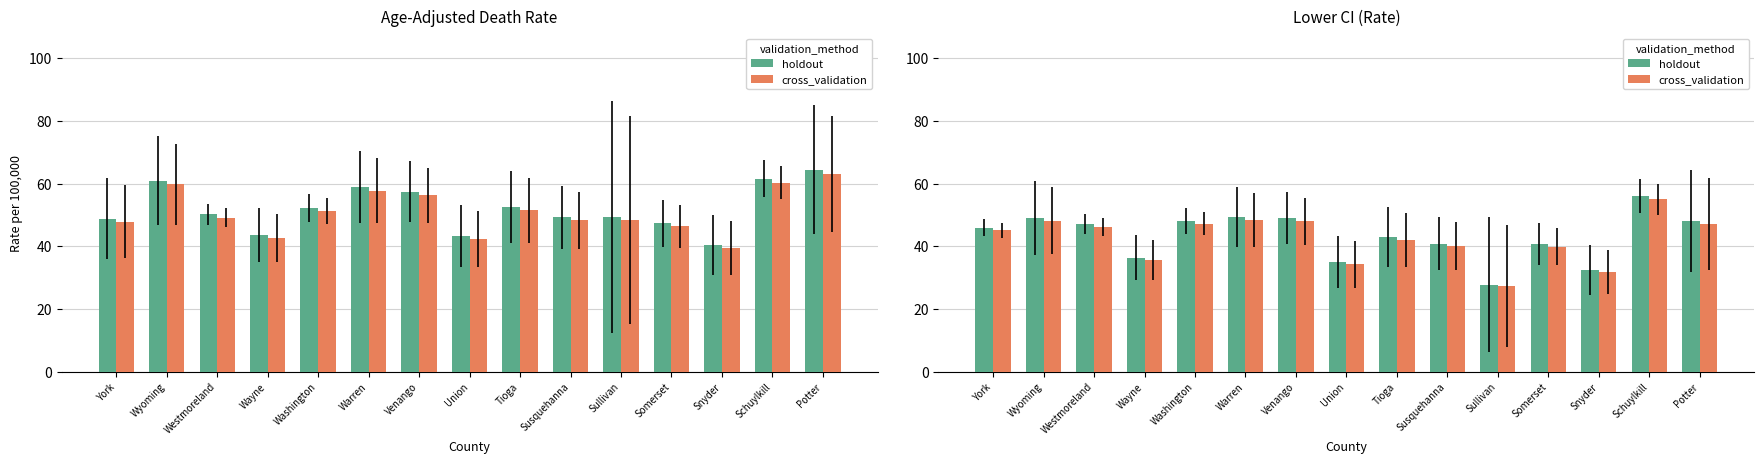

Read the holdout value at Warren.

49.4